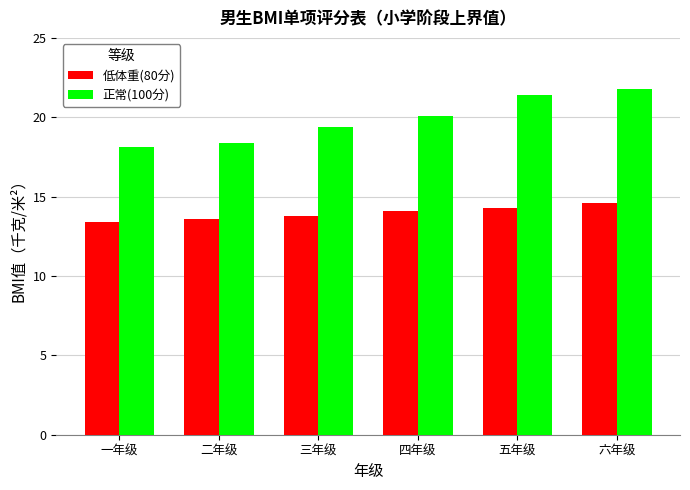

How many data points does each series have?

6